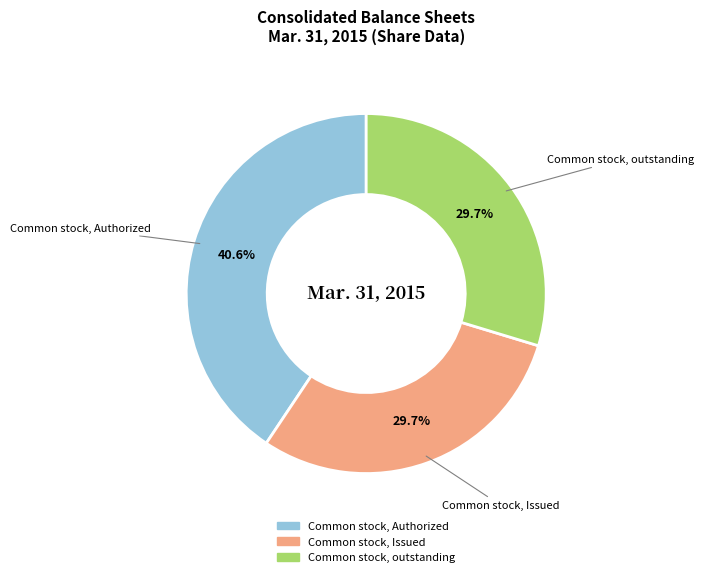

Does any single category account for the majority?

No